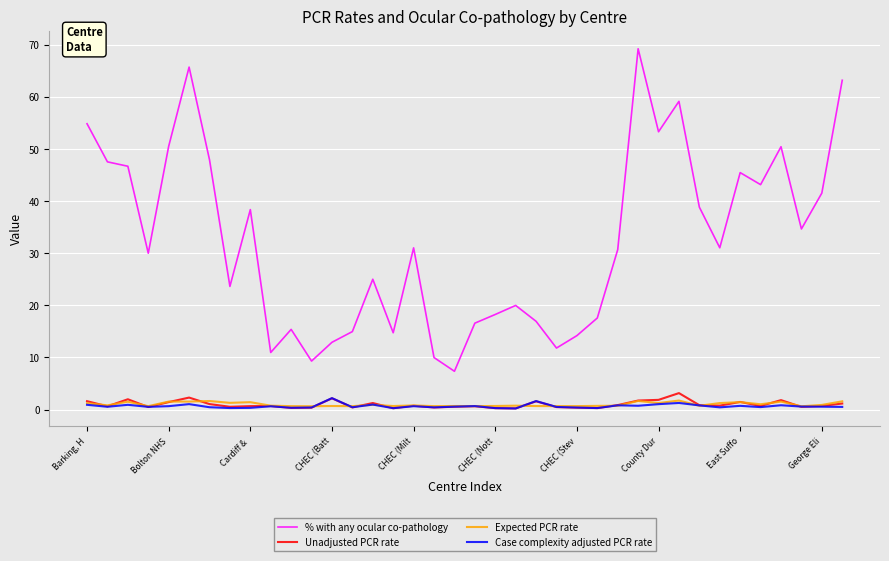

True or false: Expected PCR rate and % with any ocular co-pathology intersect in this chart.

False